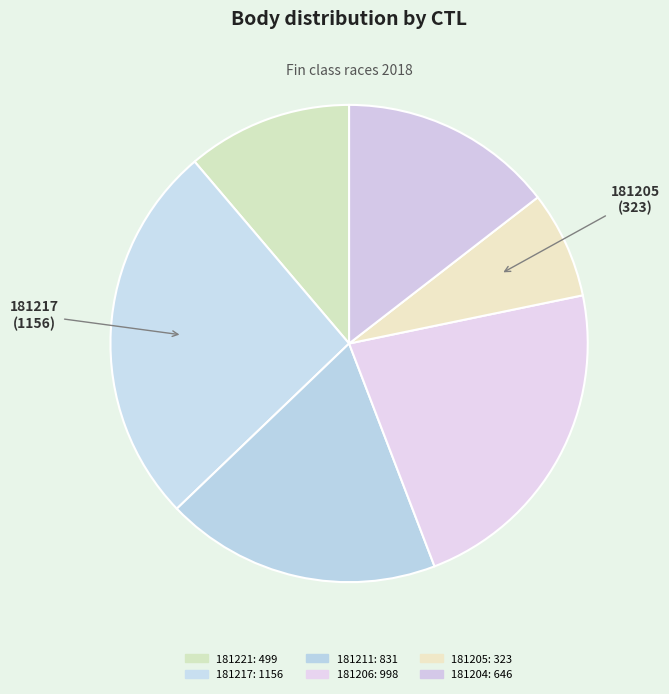

Which slice is the smallest?

181205